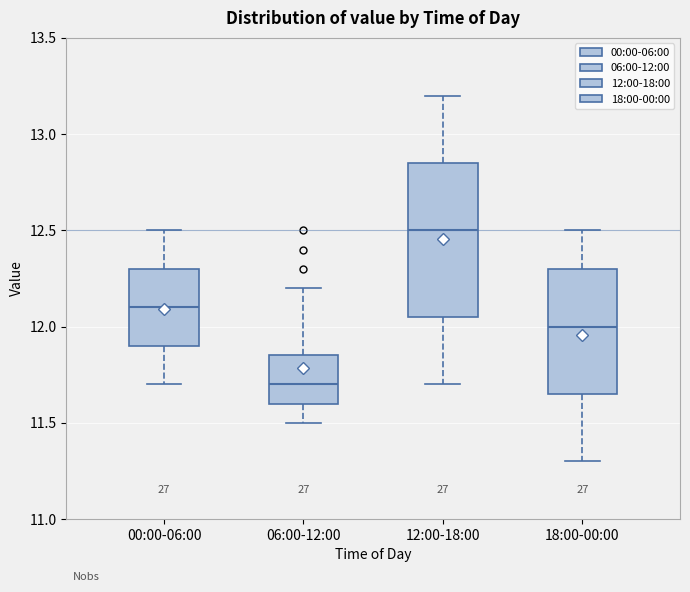

Which box is the tallest, from its lower edge to its upper edge?

12:00-18:00